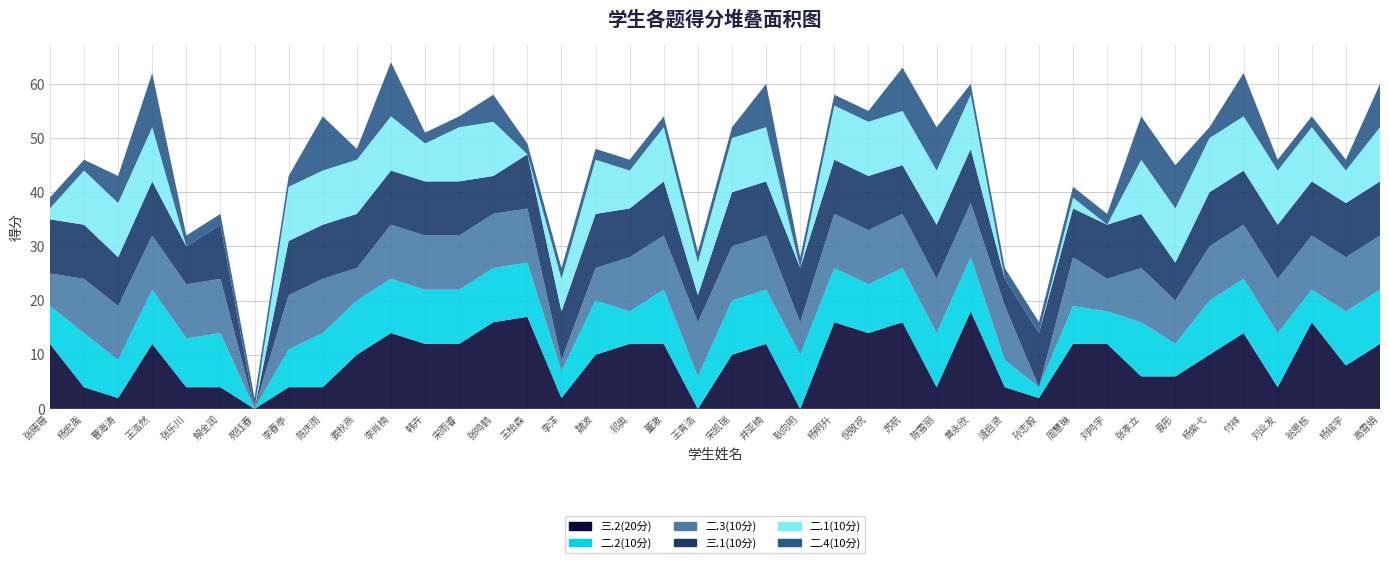

Reading left to right, what are all the values shown in this chart?

三.2(20分): 张珊珊=12	杨宏禹=4	曹海涛=2	王浩然=12	张乐川=4	解全润=4	苑钰春=0	李春亭=4	陈庆雨=4	姜秋燕=10	李肖楠=14	韩卉=12	宋雨睿=12	张鸣鹤=16	王柏森=17	李洋=2	魏波=10	祁奥=12	董澈=12	王青浩=0	宋凯瑞=10	井亚楠=12	耿向明=0	杨明升=16	倪敬祝=14	苏航=16	陈雪丽=4	黄永欣=18	逄启贤=4	孙志毅=2	周慧琳=12	刘鸣宇=12	张孝立=6	袁彤=6	杨紫弋=10	付祥=14	刘业发=4	翁恩栋=16	杨铭宇=8	高雪娟=12
二.2(10分): 张珊珊=7	杨宏禹=10	曹海涛=7	王浩然=10	张乐川=9	解全润=10	苑钰春=0	李春亭=7	陈庆雨=10	姜秋燕=10	李肖楠=10	韩卉=10	宋雨睿=10	张鸣鹤=10	王柏森=10	李洋=5	魏波=10	祁奥=6	董澈=10	王青浩=6	宋凯瑞=10	井亚楠=10	耿向明=10	杨明升=10	倪敬祝=9	苏航=10	陈雪丽=10	黄永欣=10	逄启贤=5	孙志毅=2	周慧琳=7	刘鸣宇=6	张孝立=10	袁彤=6	杨紫弋=10	付祥=10	刘业发=10	翁恩栋=6	杨铭宇=10	高雪娟=10
二.3(10分): 张珊珊=6	杨宏禹=10	曹海涛=10	王浩然=10	张乐川=10	解全润=10	苑钰春=0	李春亭=10	陈庆雨=10	姜秋燕=6	李肖楠=10	韩卉=10	宋雨睿=10	张鸣鹤=10	王柏森=10	李洋=2	魏波=6	祁奥=10	董澈=10	王青浩=10	宋凯瑞=10	井亚楠=10	耿向明=6	杨明升=10	倪敬祝=10	苏航=10	陈雪丽=10	黄永欣=10	逄启贤=10	孙志毅=0	周慧琳=9	刘鸣宇=6	张孝立=10	袁彤=8	杨紫弋=10	付祥=10	刘业发=10	翁恩栋=10	杨铭宇=10	高雪娟=10
三.1(10分): 张珊珊=10	杨宏禹=10	曹海涛=9	王浩然=10	张乐川=7	解全润=10	苑钰春=0	李春亭=10	陈庆雨=10	姜秋燕=10	李肖楠=10	韩卉=10	宋雨睿=10	张鸣鹤=7	王柏森=10	李洋=9	魏波=10	祁奥=9	董澈=10	王青浩=5	宋凯瑞=10	井亚楠=10	耿向明=10	杨明升=10	倪敬祝=10	苏航=9	陈雪丽=10	黄永欣=10	逄启贤=5	孙志毅=10	周慧琳=9	刘鸣宇=10	张孝立=10	袁彤=7	杨紫弋=10	付祥=10	刘业发=10	翁恩栋=10	杨铭宇=10	高雪娟=10
二.1(10分): 张珊珊=2	杨宏禹=10	曹海涛=10	王浩然=10	张乐川=0	解全润=0	苑钰春=0	李春亭=10	陈庆雨=10	姜秋燕=10	李肖楠=10	韩卉=7	宋雨睿=10	张鸣鹤=10	王柏森=0	李洋=6	魏波=10	祁奥=7	董澈=10	王青浩=6	宋凯瑞=10	井亚楠=10	耿向明=0	杨明升=10	倪敬祝=10	苏航=10	陈雪丽=10	黄永欣=10	逄启贤=0	孙志毅=0	周慧琳=2	刘鸣宇=0	张孝立=10	袁彤=10	杨紫弋=10	付祥=10	刘业发=10	翁恩栋=10	杨铭宇=6	高雪娟=10
二.4(10分): 张珊珊=2	杨宏禹=2	曹海涛=5	王浩然=10	张乐川=2	解全润=2	苑钰春=2	李春亭=2	陈庆雨=10	姜秋燕=2	李肖楠=10	韩卉=2	宋雨睿=2	张鸣鹤=5	王柏森=2	李洋=2	魏波=2	祁奥=2	董澈=2	王青浩=2	宋凯瑞=2	井亚楠=8	耿向明=2	杨明升=2	倪敬祝=2	苏航=8	陈雪丽=8	黄永欣=2	逄启贤=2	孙志毅=2	周慧琳=2	刘鸣宇=2	张孝立=8	袁彤=8	杨紫弋=2	付祥=8	刘业发=2	翁恩栋=2	杨铭宇=2	高雪娟=8